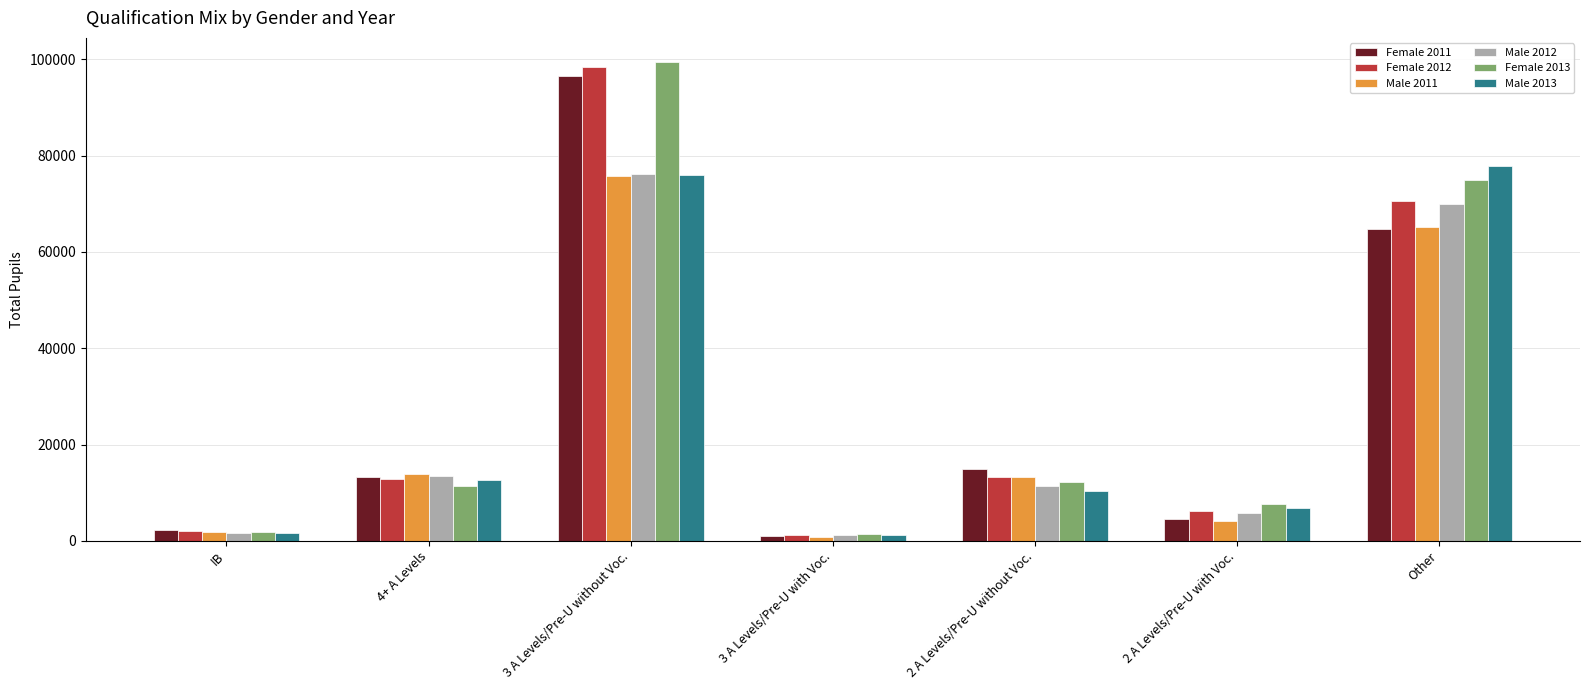

True or false: Female 2012 has a value of 20235 at 4+ A Levels.

False